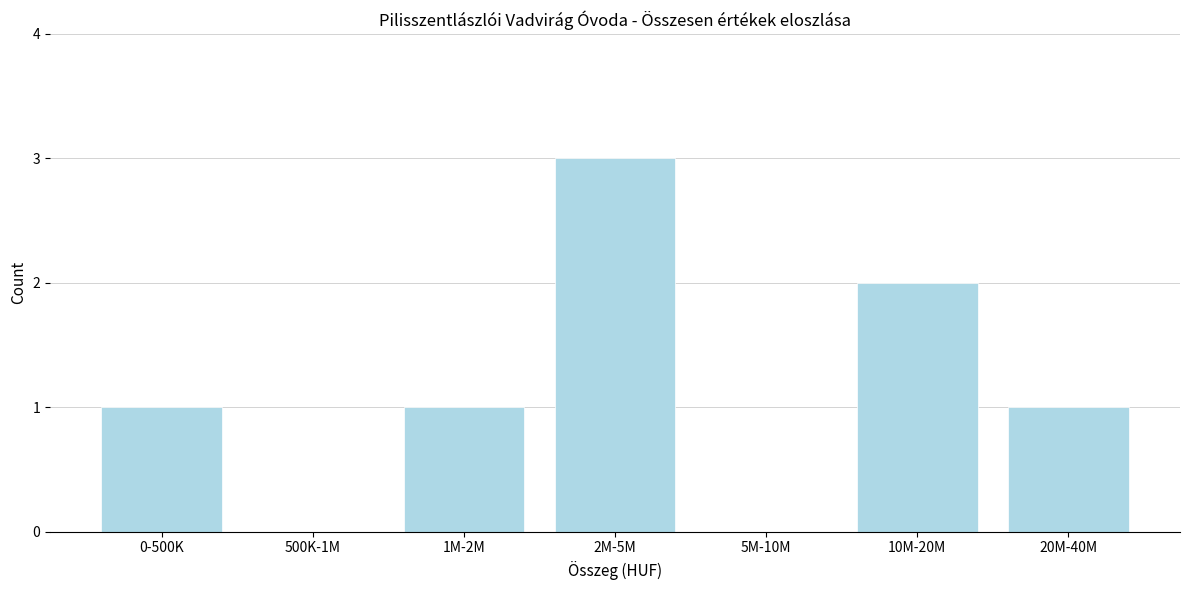

Reading right to left, transcribe all the data shown in this chart.

20M-40M=1	10M-20M=2	5M-10M=0	2M-5M=3	1M-2M=1	500K-1M=0	0-500K=1